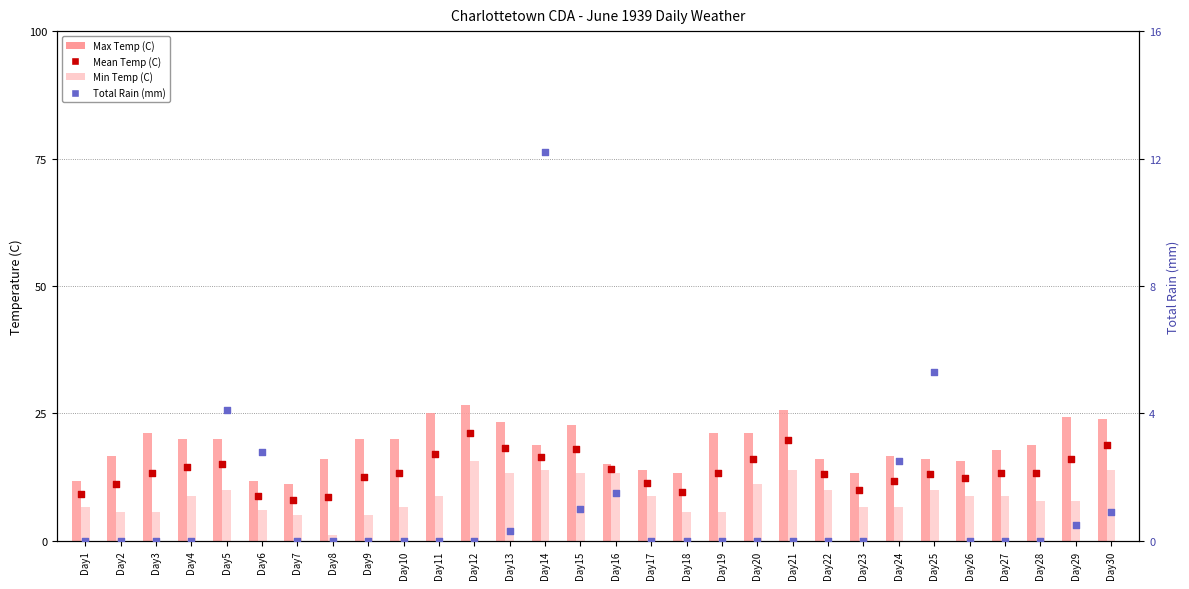

What is the total value across all series at Day11?

50.9